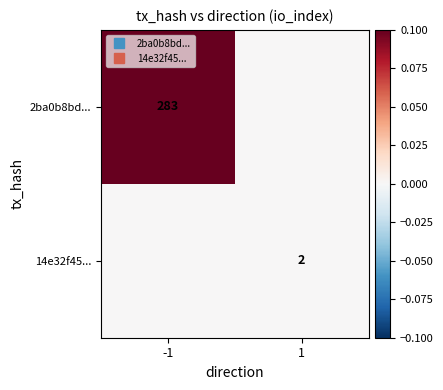

Count the number of categories in the chart.

2